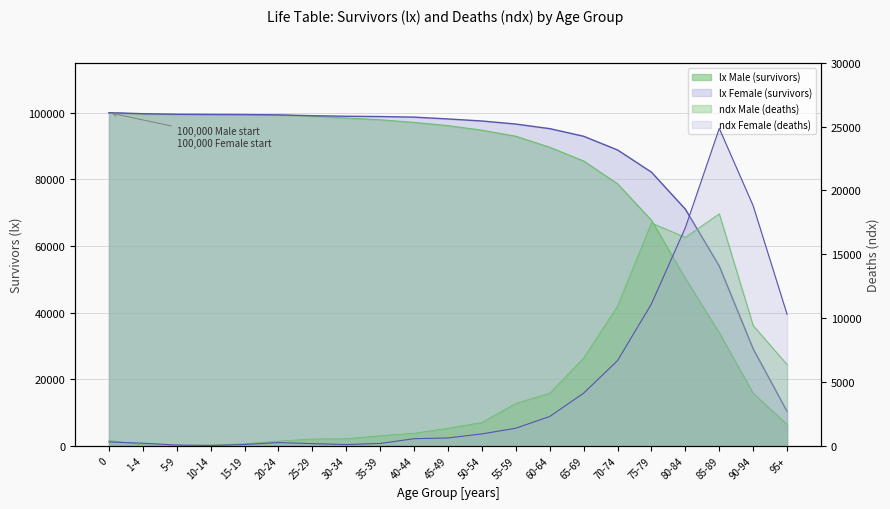

What is the sum of all lx Female values?

1808684